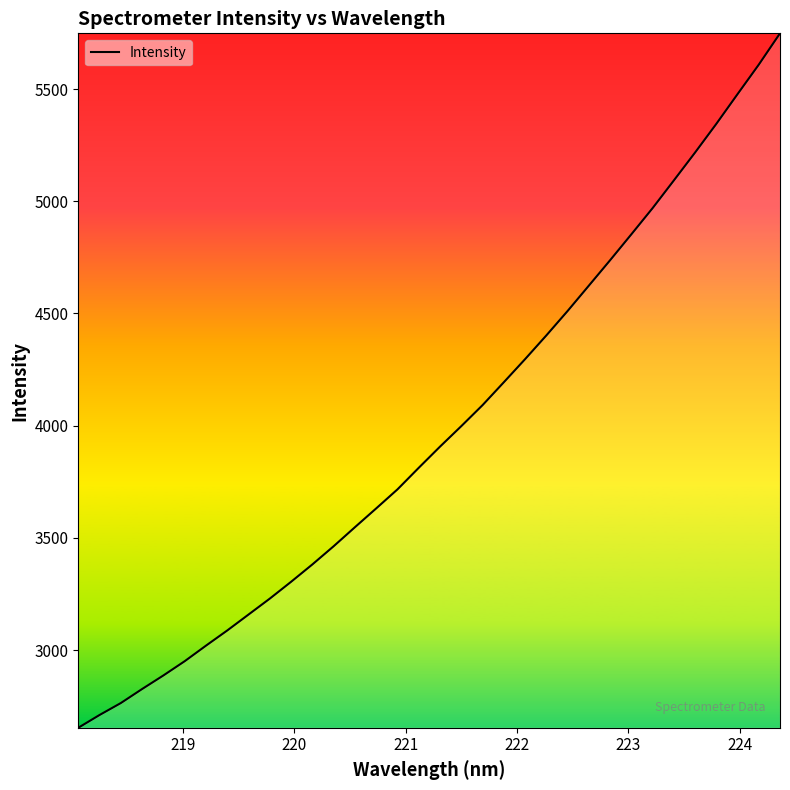

What is the difference between the maximum and minimum values?

3094.9